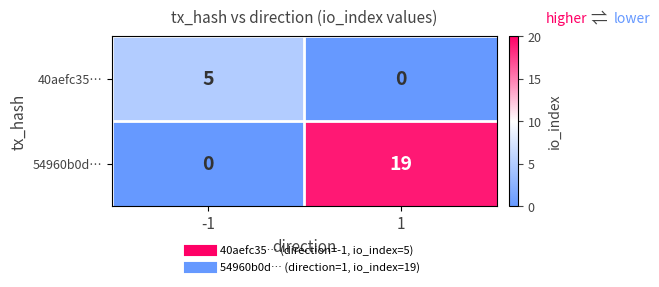

Rank the series at -1 from lowest to highest value.

54960b0d…, 40aefc35…